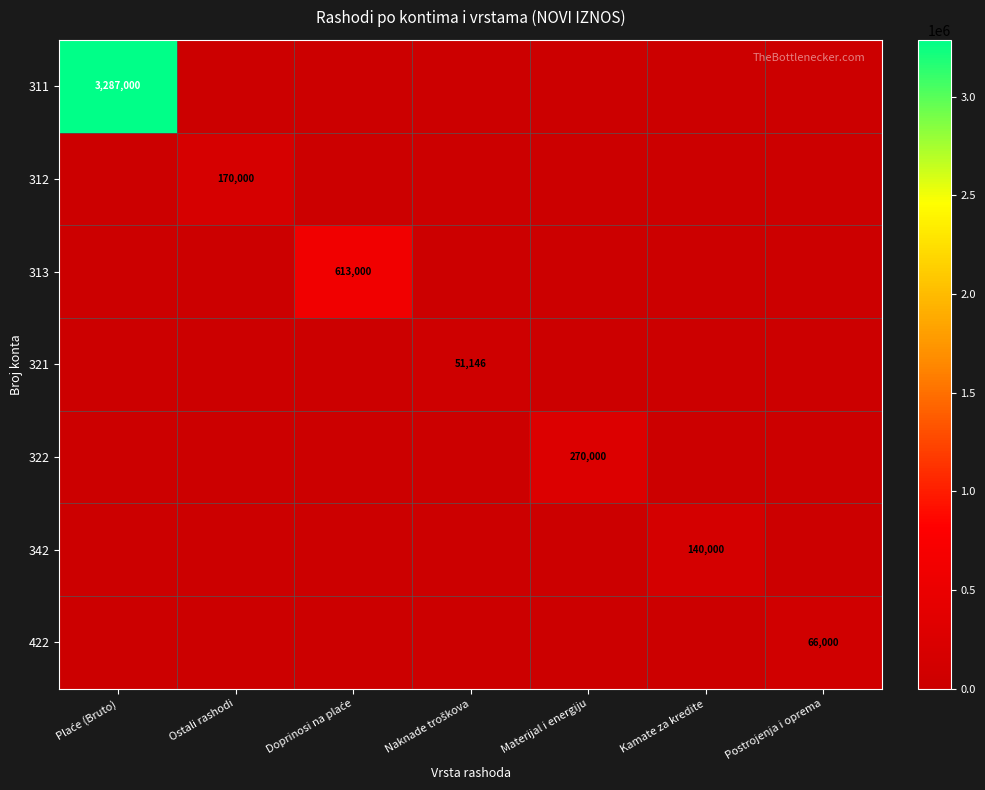

True or false: 312 has a value of 170000 at Ostali rashodi.

True